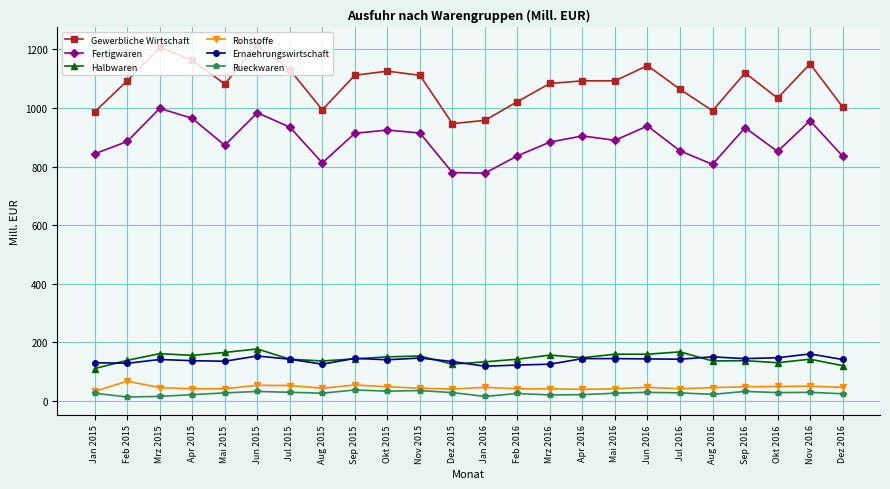

The Gewerbliche Wirtschaft series shows 1703 at Jan 2016. True or false?

False